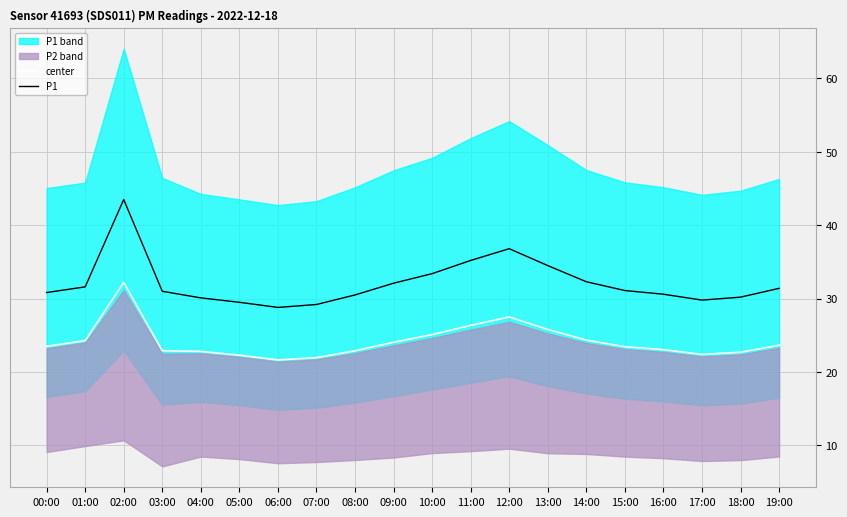

At which category does center reach its first local peak?

02:00